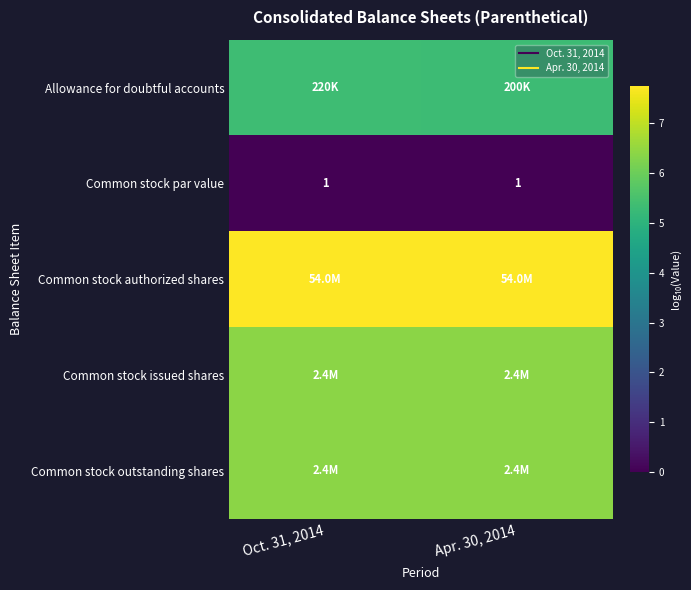

The row_3 series shows 6.4 at Apr. 30, 2014. True or false?

True